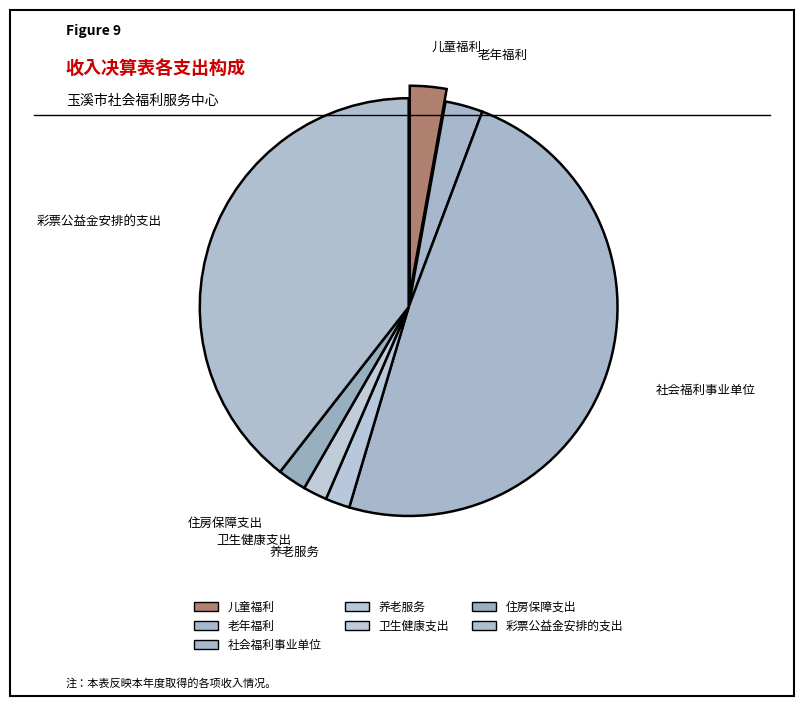

To the nearest percent, what is the difference between the largest and smallest slice percentages?

47%